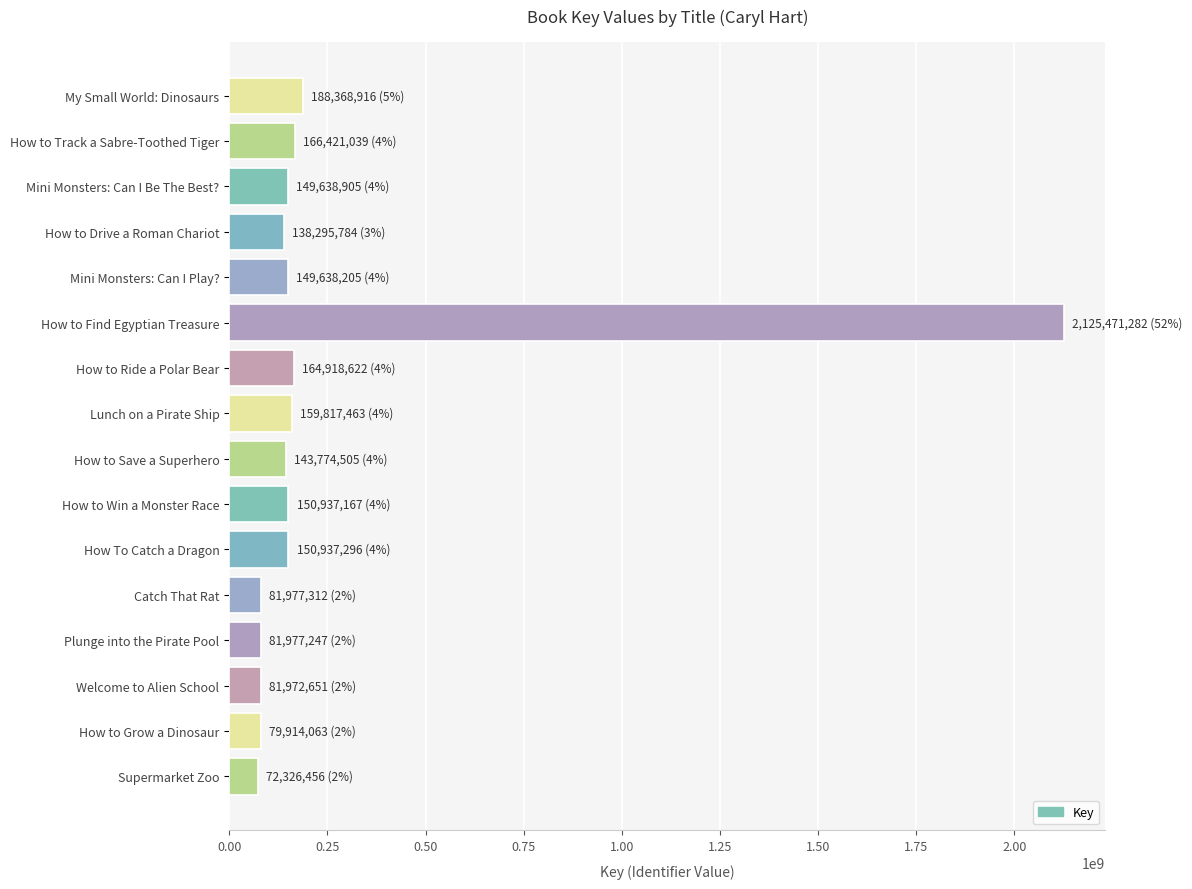

What is the greatest value displayed?

2125471282